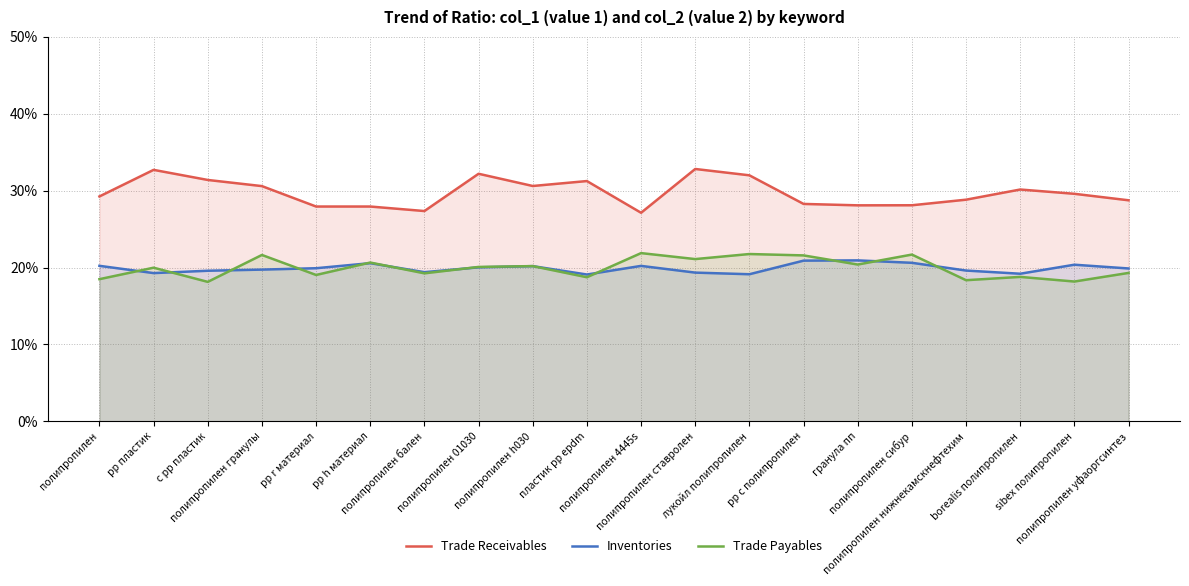

Reading left to right, list all the values displayed in this chart.

Trade Receivables: 29.2	32.7	31.4	30.6	27.9	27.9	27.3	32.2	30.6	31.2	27.1	32.8	32.0	28.3	28.1	28.1	28.8	30.1	29.6	28.7
Inventories: 20.2	19.3	19.6	19.7	19.9	20.6	19.4	20.0	20.2	19.1	20.2	19.3	19.1	20.9	20.9	20.6	19.6	19.2	20.4	19.9
Trade Payables: 18.5	20.0	18.1	21.6	19.0	20.7	19.2	20.1	20.2	18.7	21.9	21.1	21.8	21.6	20.4	21.7	18.4	18.8	18.2	19.3